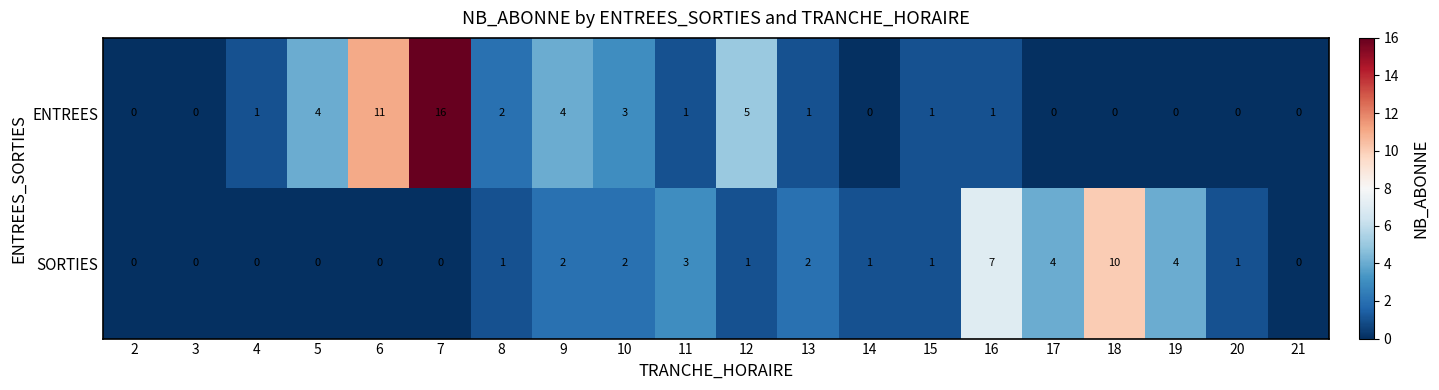

What is the maximum value shown in the chart?

16